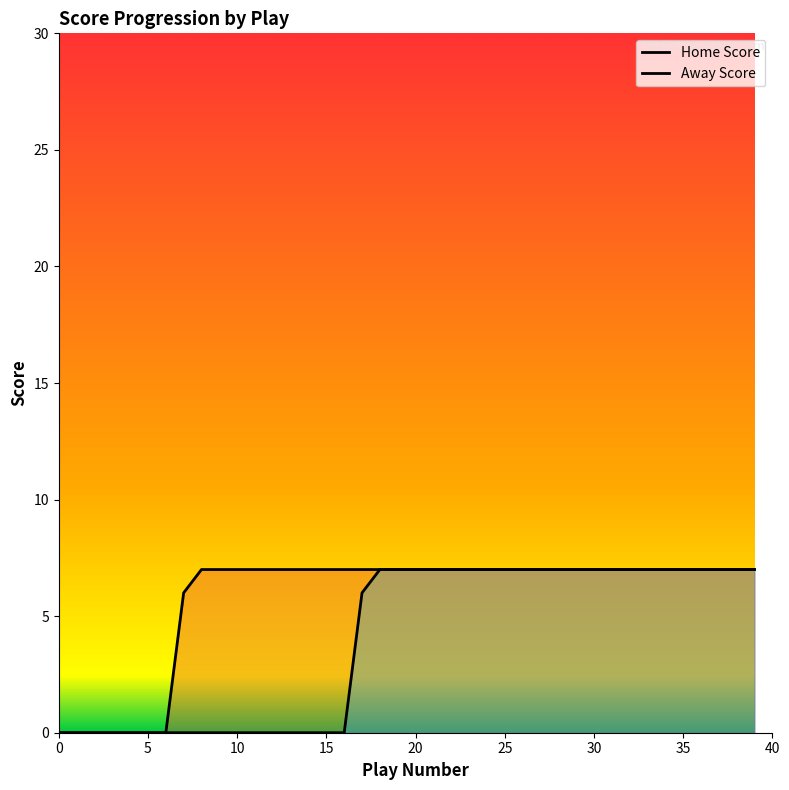

True or false: Home Score and Away Score cross at least once.

False